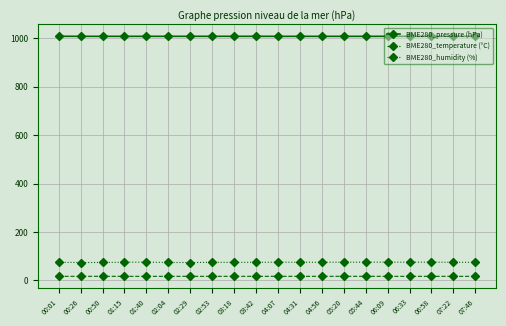

What is the label of the 12th point from the right?

03:18